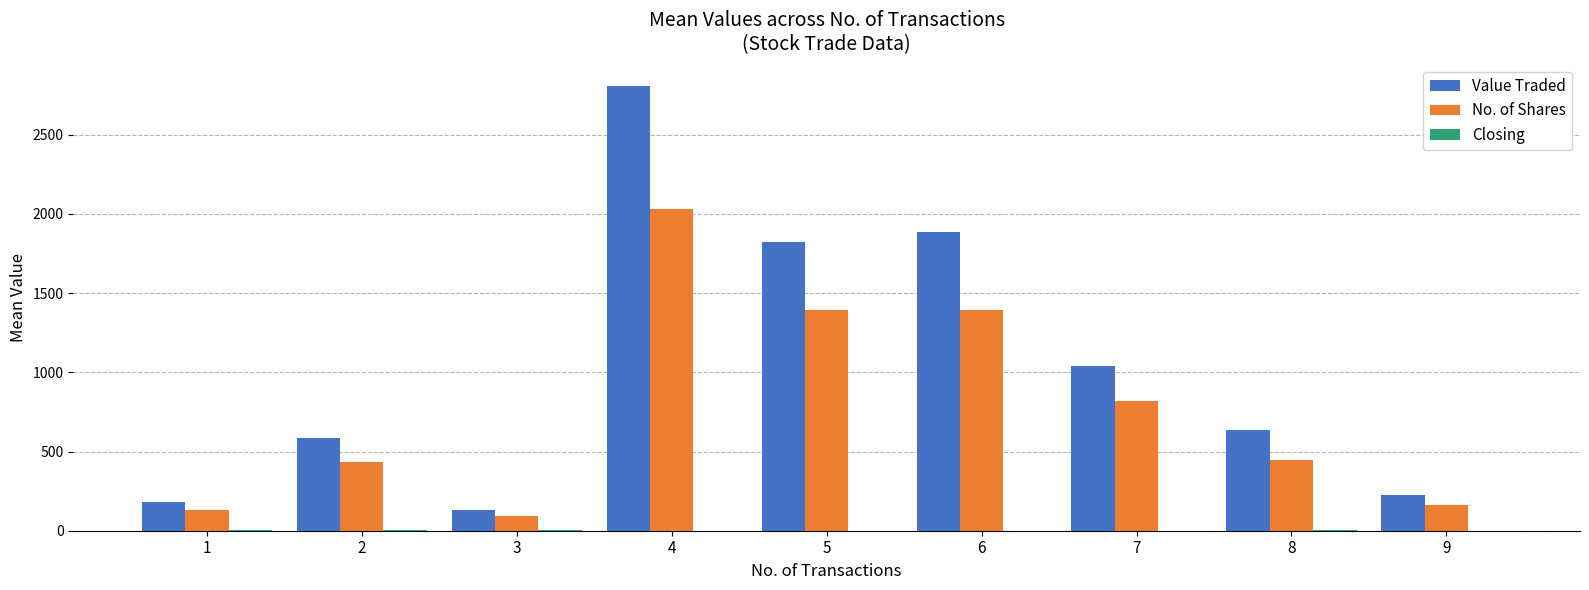

Which series has the largest total across all categories?

Value Traded